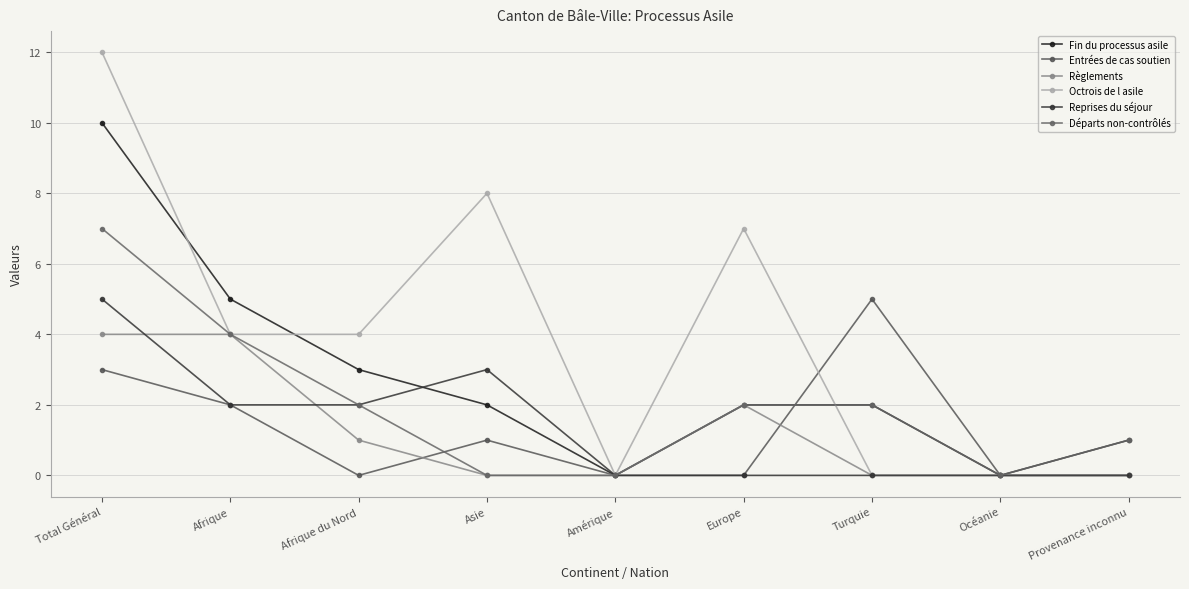

Rank the series by their maximum value, from highest to lowest.

Octrois de l asile, Fin du processus asile, Départs non-contrôlés, Entrées de cas soutien, Reprises du séjour, Règlements